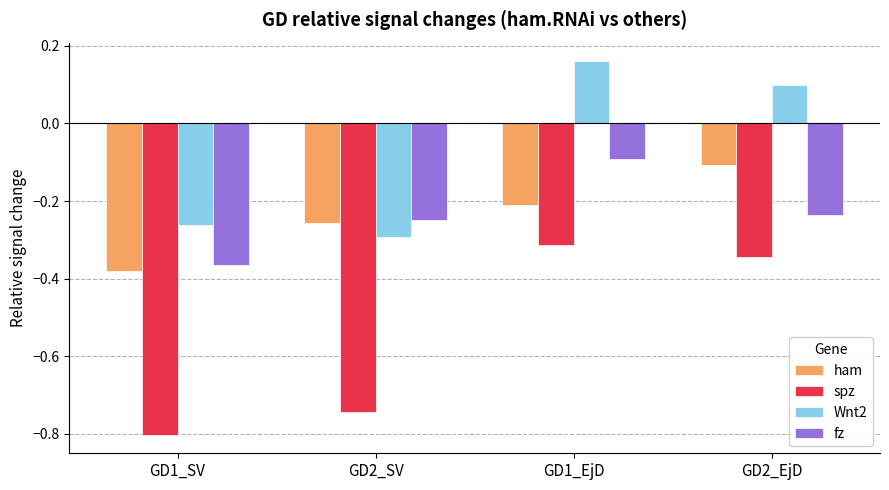

What are all the series names shown in the legend?

ham, spz, Wnt2, fz